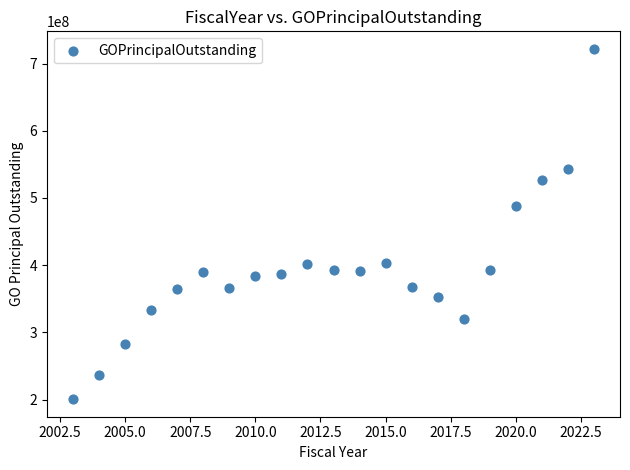

What is the range of X values (max minus min)?

20.0